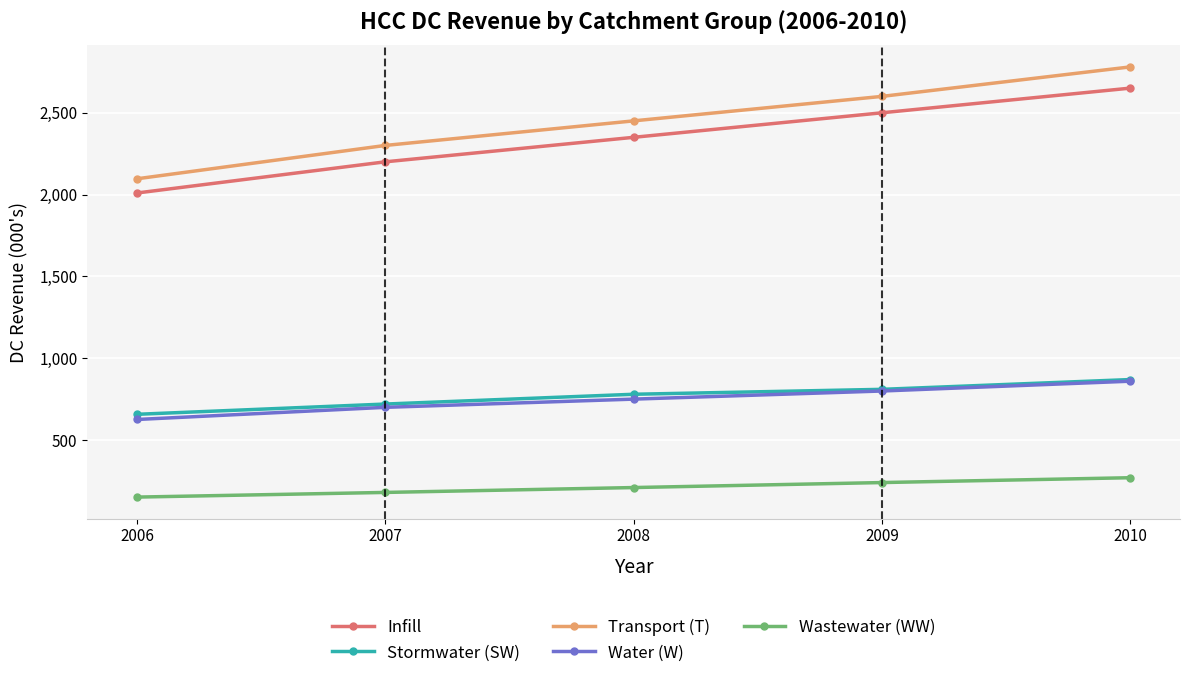

Reading right to left, list all the values displayed in this chart.

Infill: 2650.8	2500.1	2350.2	2200.5	2010.0
Stormwater (SW): 870.2	810.4	780.3	720.5	657.8
Transport (T): 2780.5	2600.3	2450.7	2300.6	2096.8
Water (W): 860.1	800.2	750.6	700.4	626.2
Wastewater (WW): 270.4	240.8	210.3	180.5	152.0